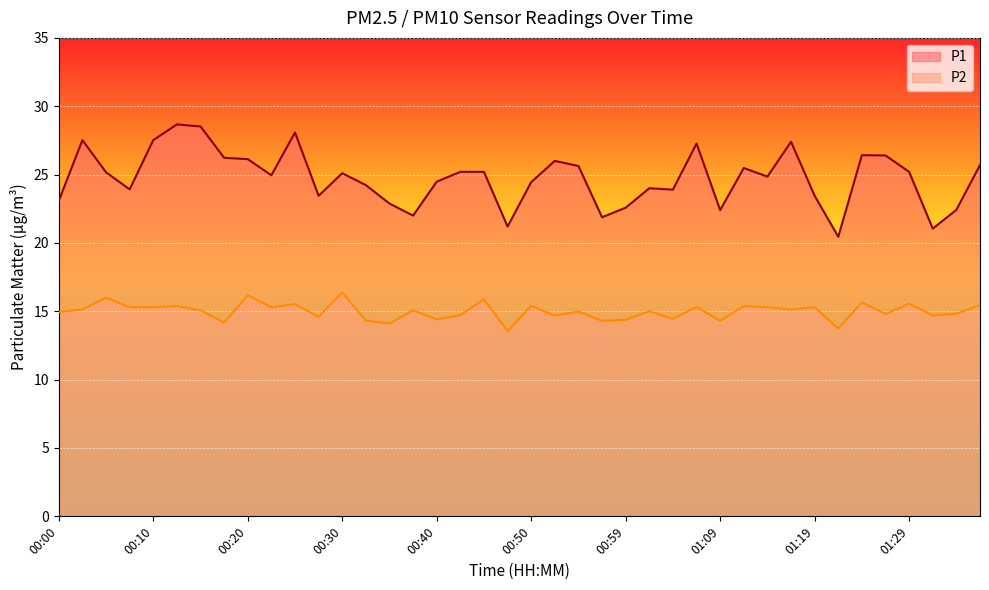

Does the chart display data point markers on the line(s)?

No